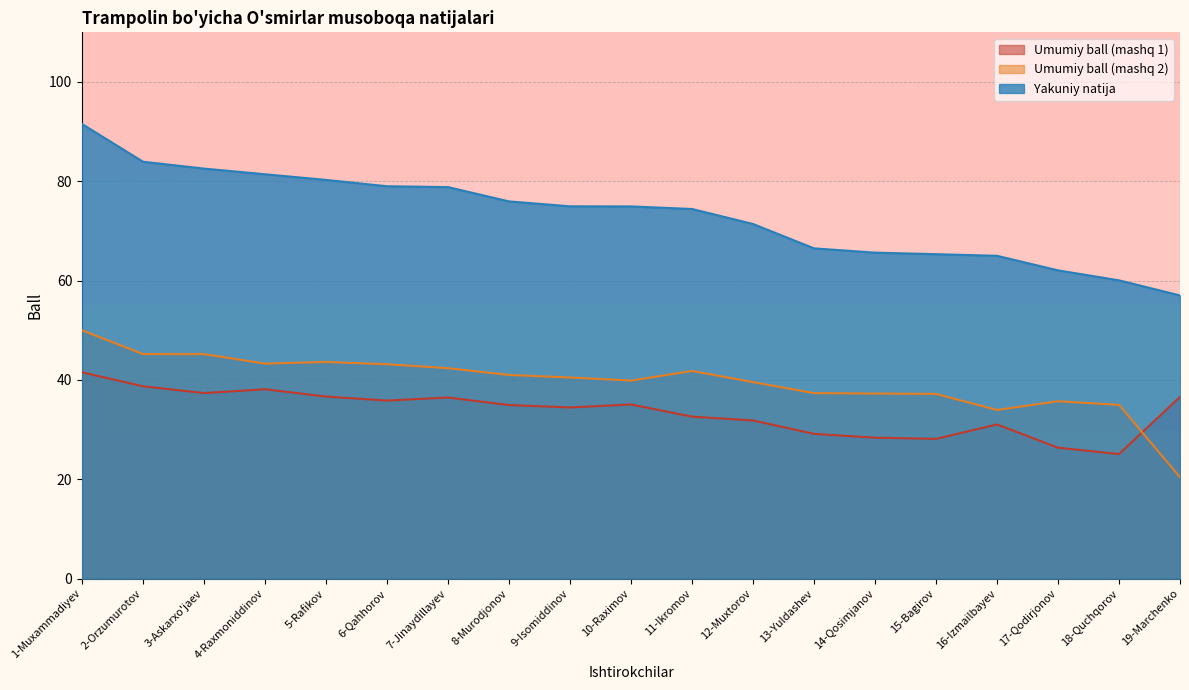

How many data points does each series have?

19